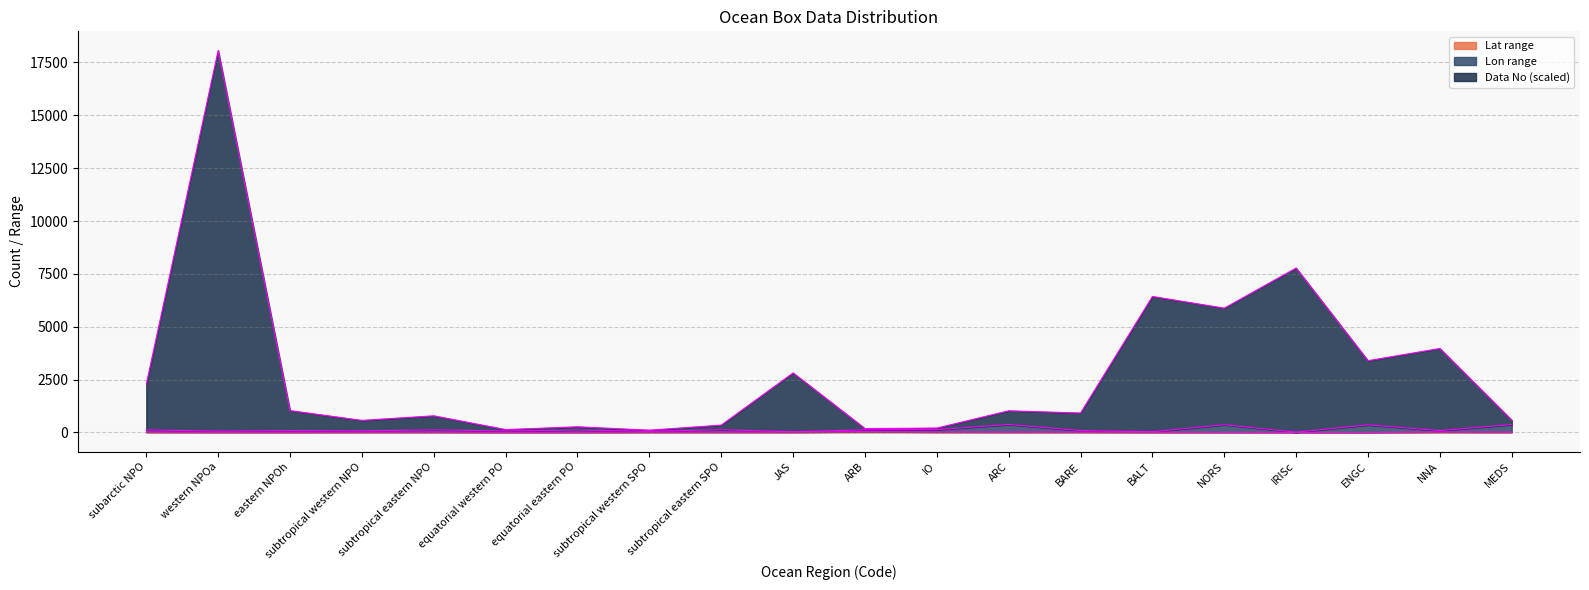

Rank the series by their maximum value, from highest to lowest.

Data No, Lon range, Lat range